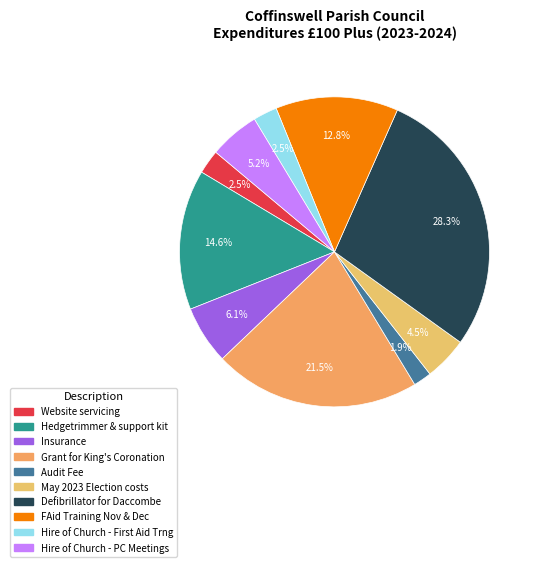

Rank the categories by value from highest to lowest.

Defibrillator for Daccombe, Grant for King's Coronation, Hedgetrimmer & support kit, FAid Training Nov & Dec, Insurance, Hire of Church - PC Meetings, May 2023 Election costs, Website servicing, Hire of Church - First Aid Trng, Audit Fee